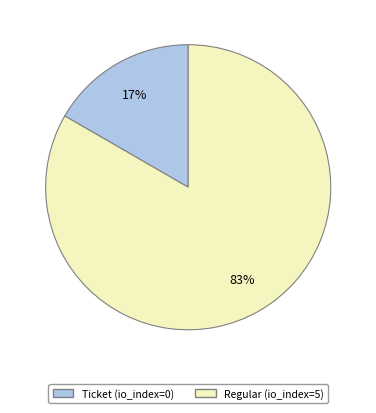

Count the number of slices in the pie.

2